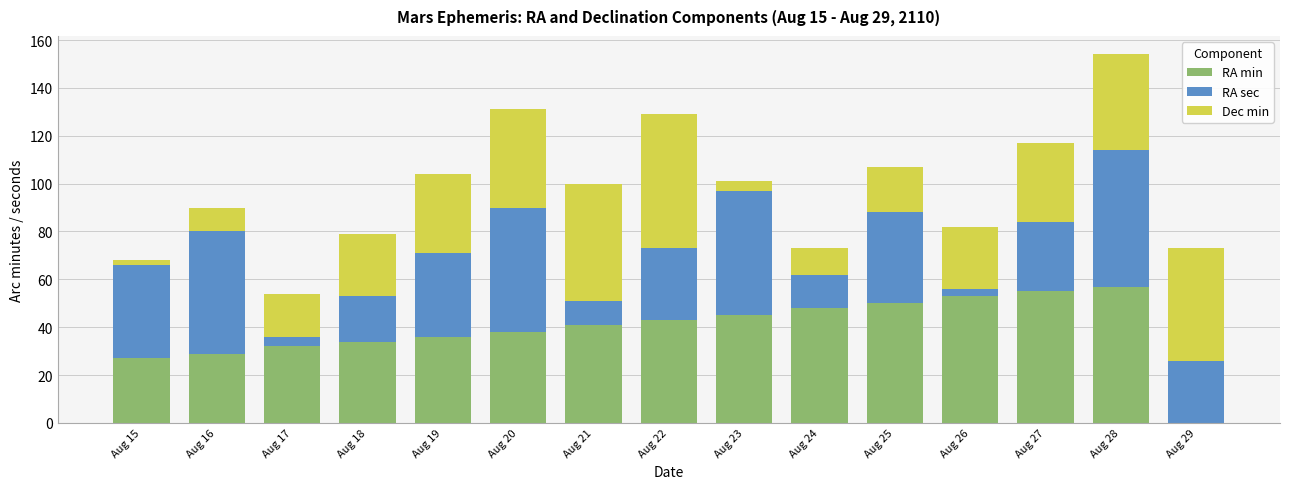

What is the highest value of the RA min series?

57